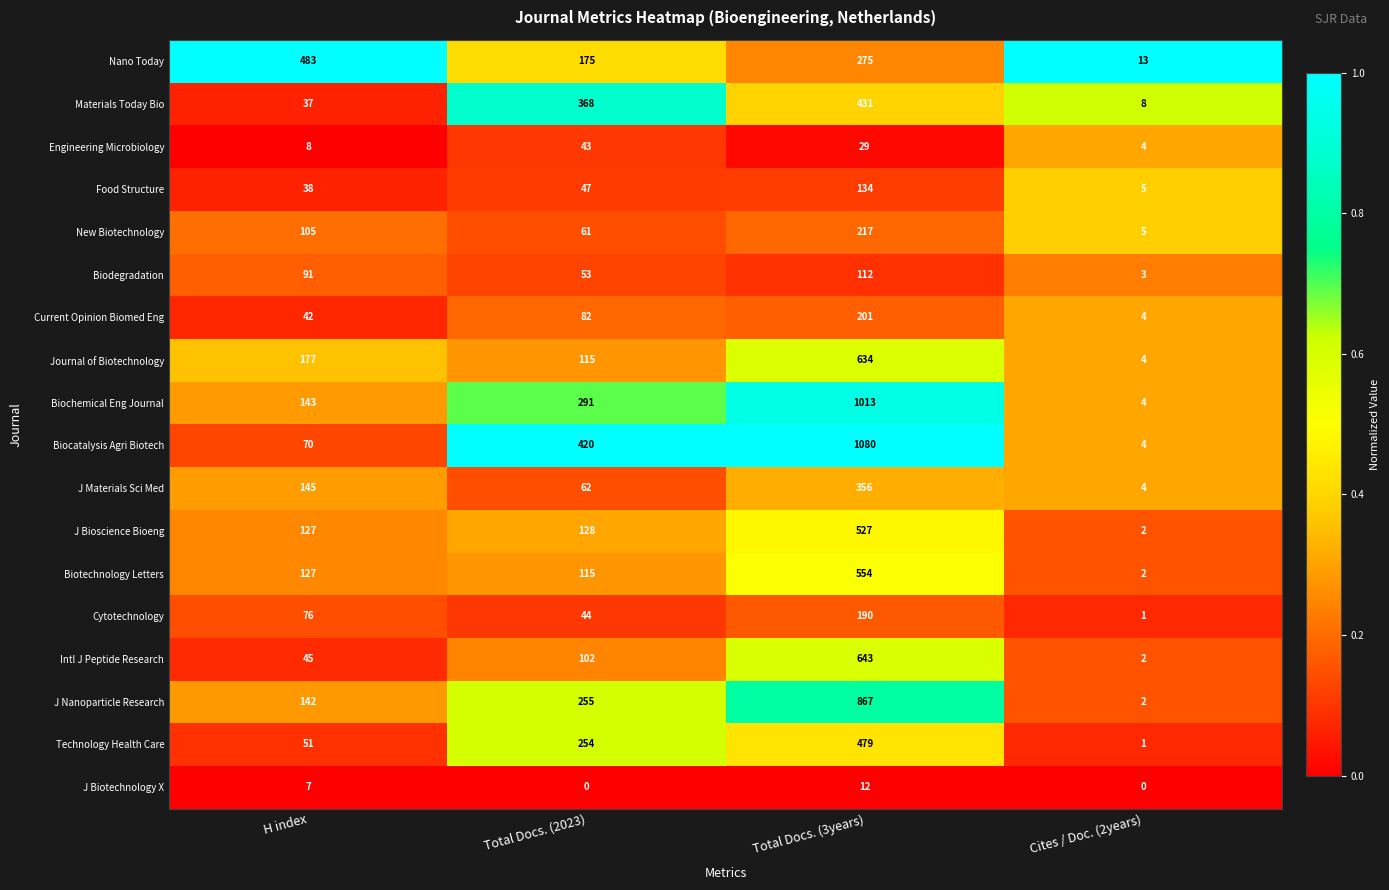

The Biodegradation series shows 53 at Total Docs. (2023). True or false?

True